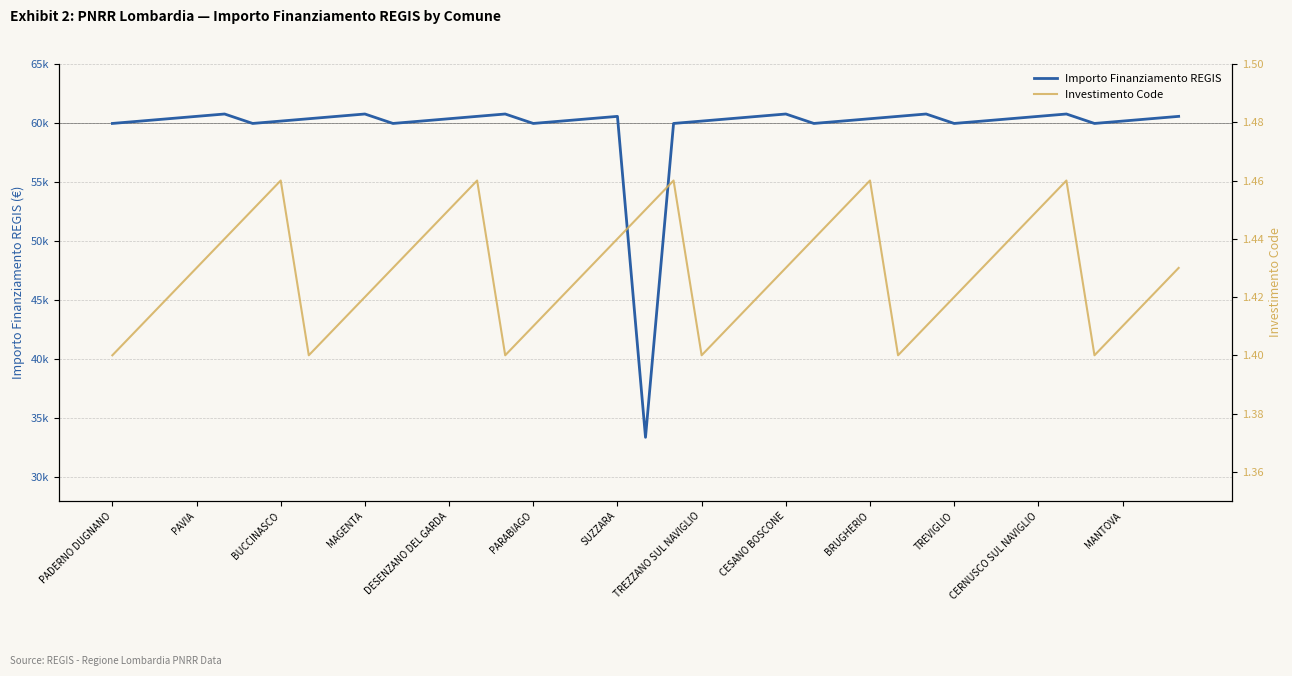

What are all the series names shown in the legend?

Importo Finanziamento REGIS, Investimento Code